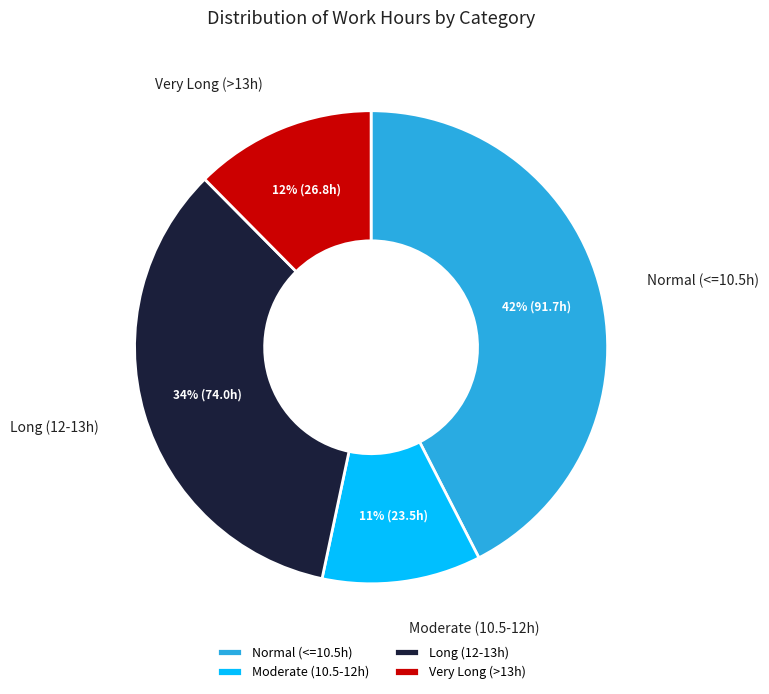

Combined, do Moderate (10.5-12h) and Normal (<=10.5h) account for over 50%?

Yes